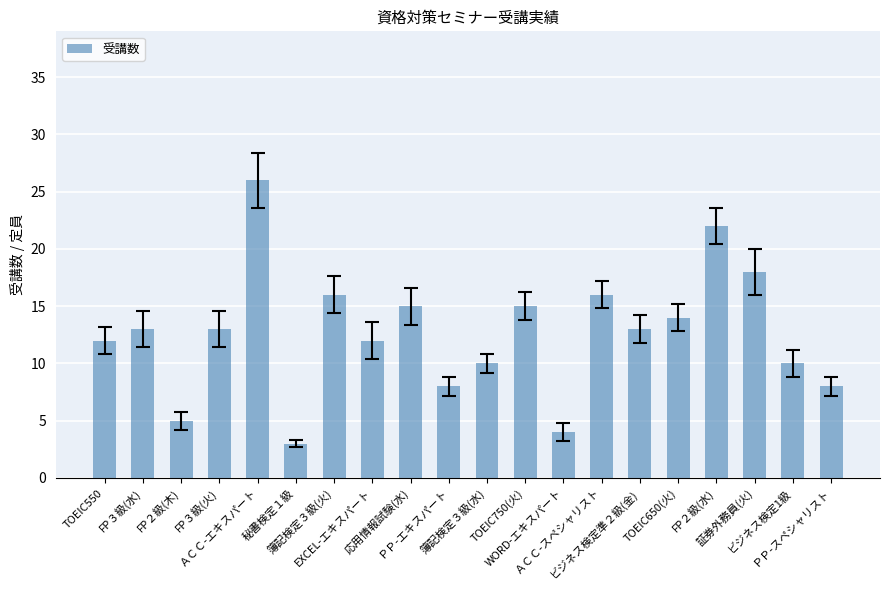

What is the change in value from EXCEL-エキスパート to ＰＰ-スペシャリスト?

-4